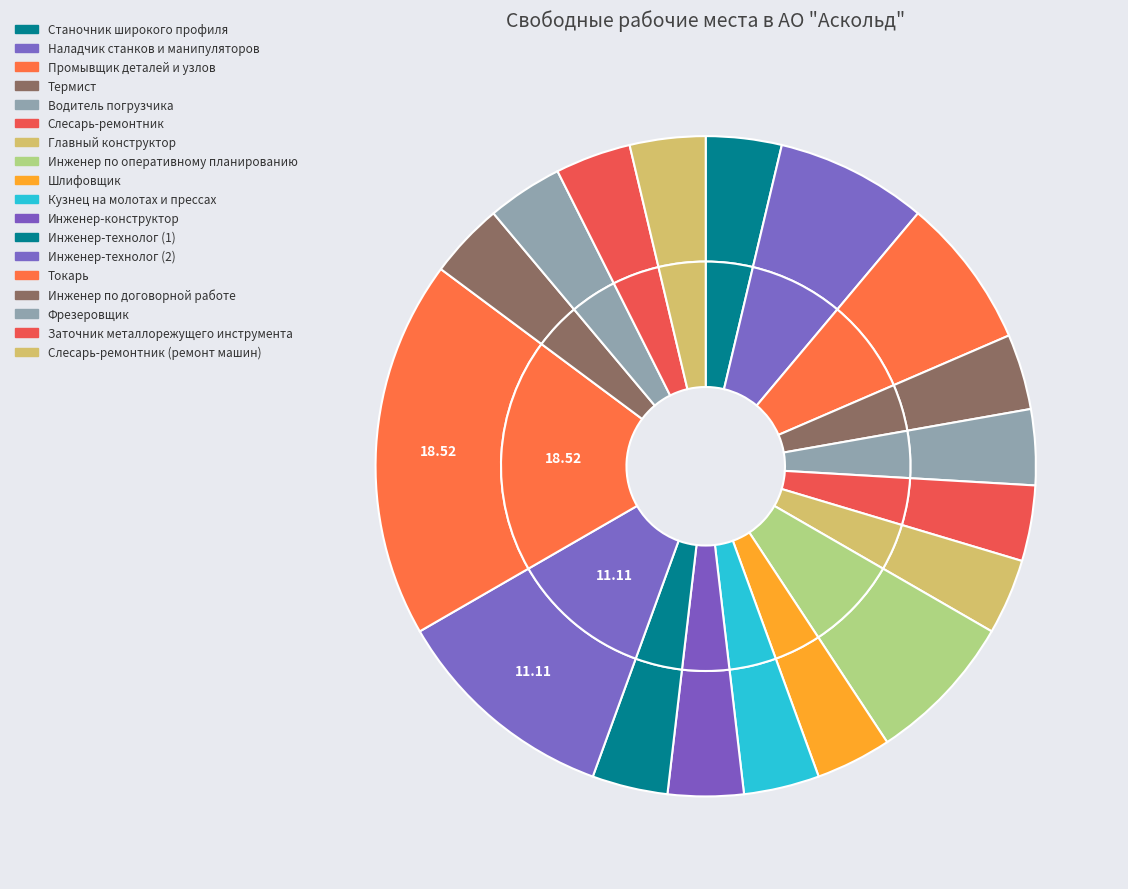

What is the total percentage of Станочник широкого профиля and Промывщик деталей и узлов?

11.1%